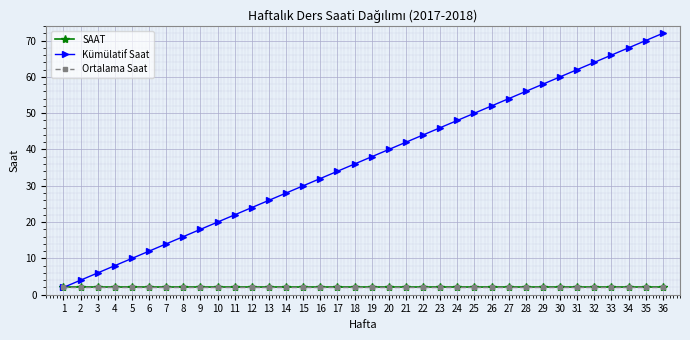

What is the sum of the Ortalama Saat values at 33 and 14?

4